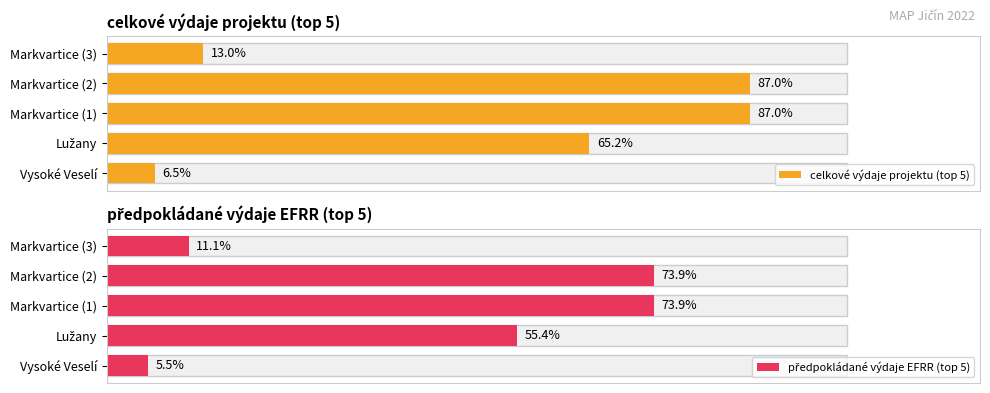

At which category is the sum across all series the highest?

Markvartice (1)